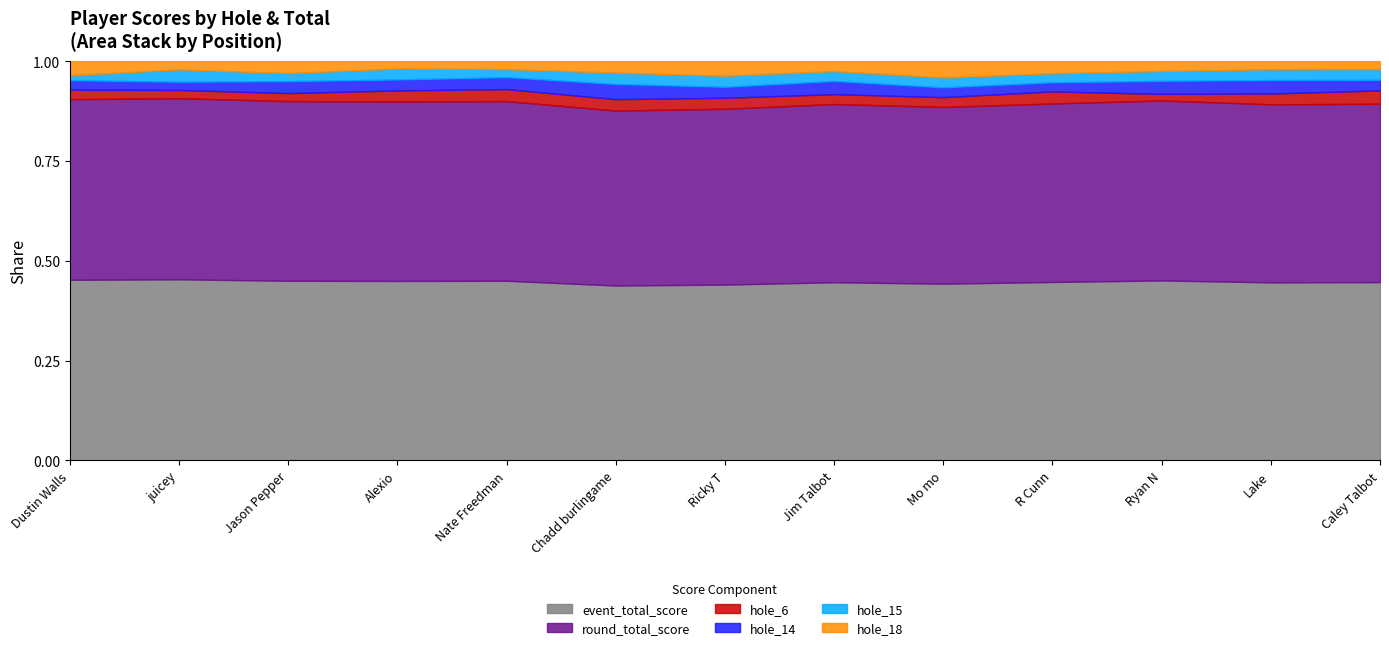

Which label corresponds to the largest value in the chart?

Caley Talbot